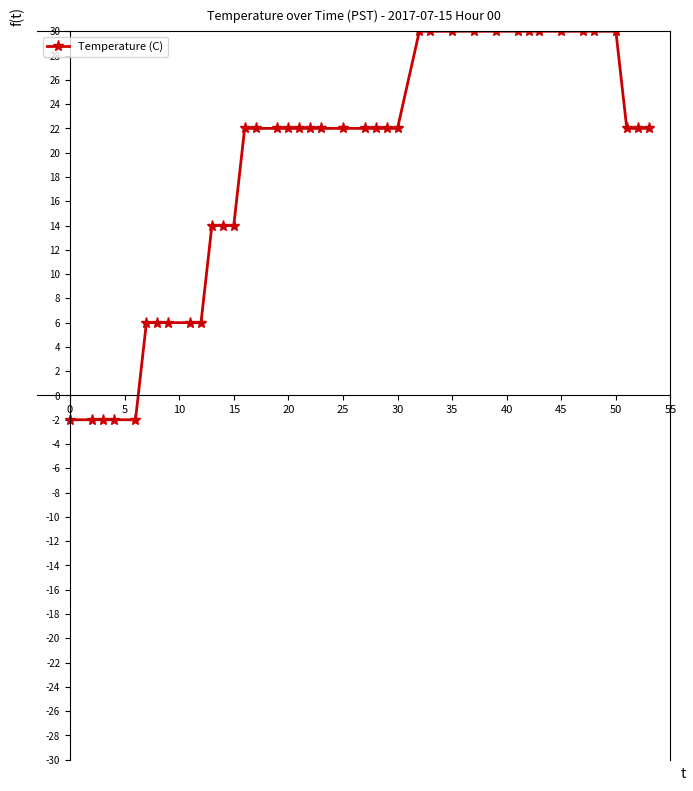

How many values are above zero?

35